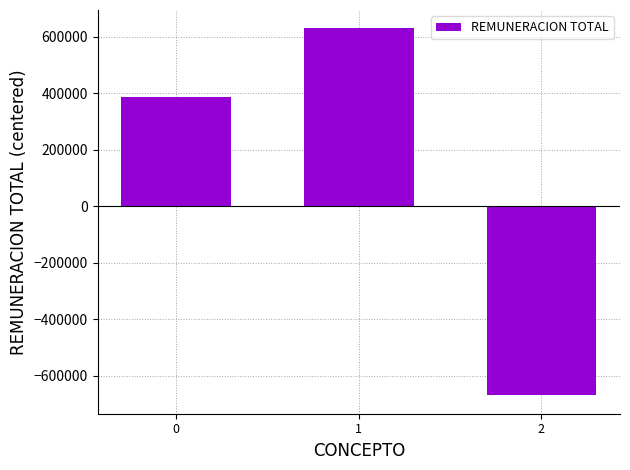

How many categories are shown in the chart?

3